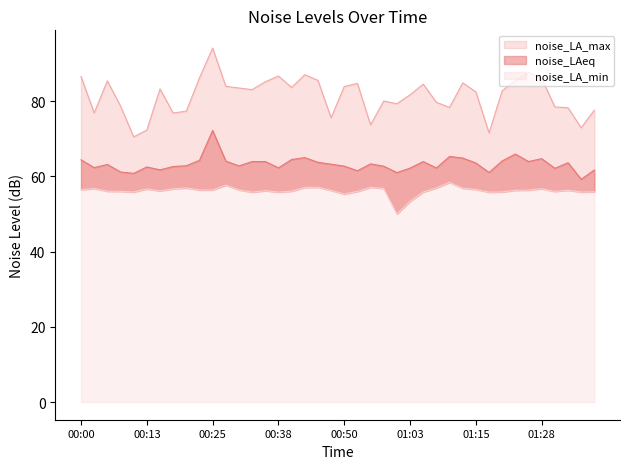

What is the spread (max minus min) of values at 00:05?

29.3